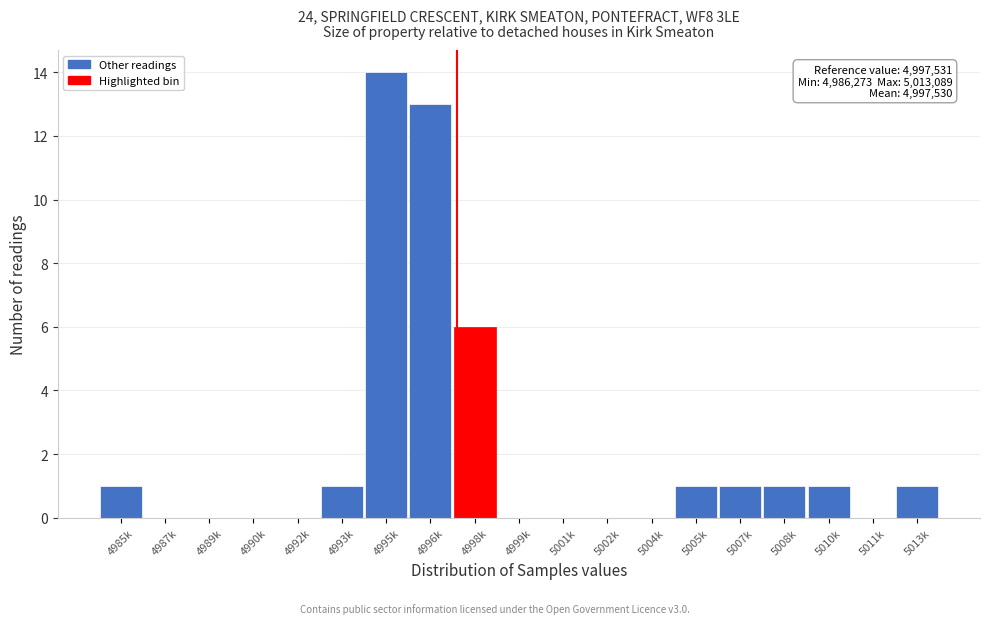

Reading left to right, transcribe all the data shown in this chart.

4985k=1	4987k=0	4989k=0	4990k=0	4992k=0	4993k=1	4995k=14	4996k=13	4998k=6	4999k=0	5001k=0	5002k=0	5004k=0	5005k=1	5007k=1	5008k=1	5010k=1	5011k=0	5013k=1